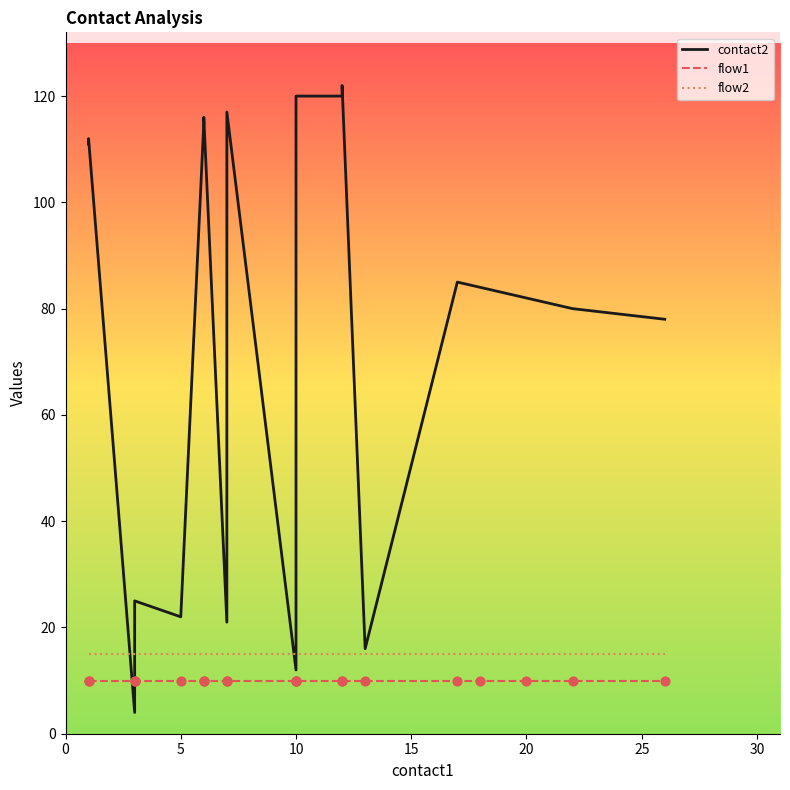

What is the total value across all series at 12?

145